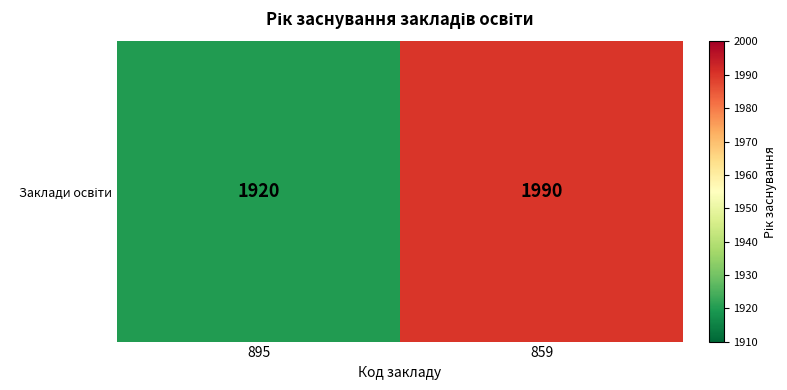

What value does the data have at 859, to the nearest 5?

1990